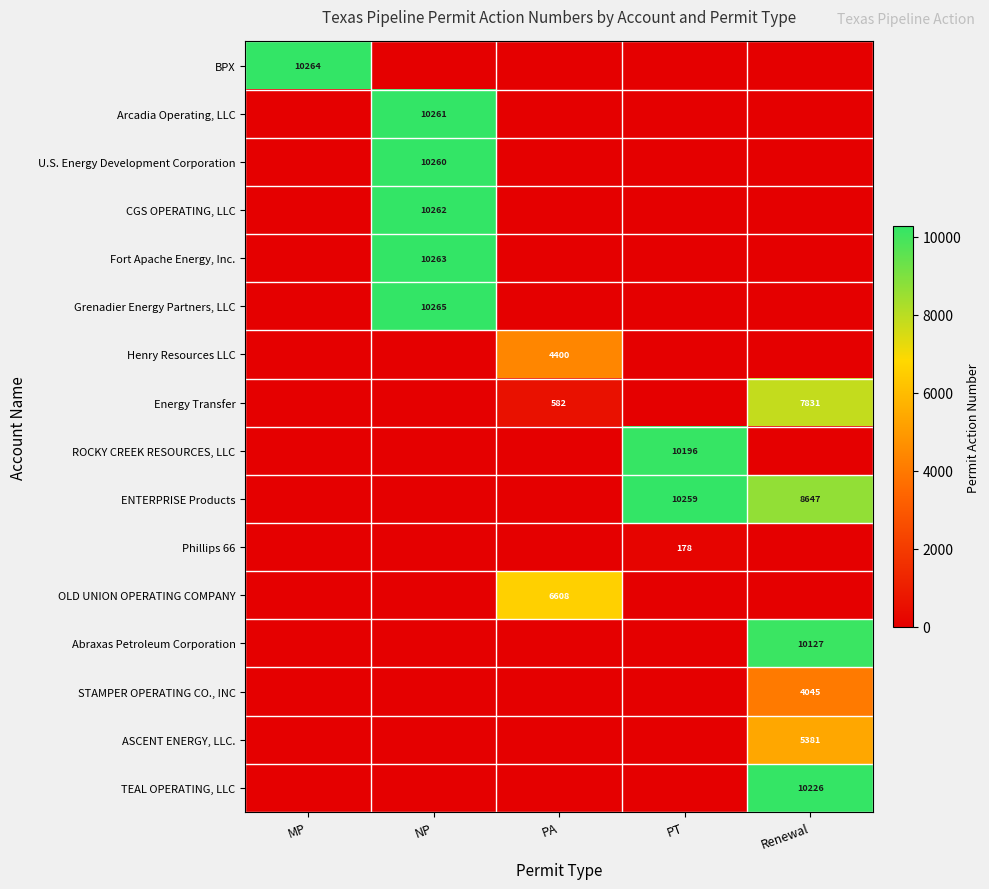

How many distinct data groups are displayed?

16